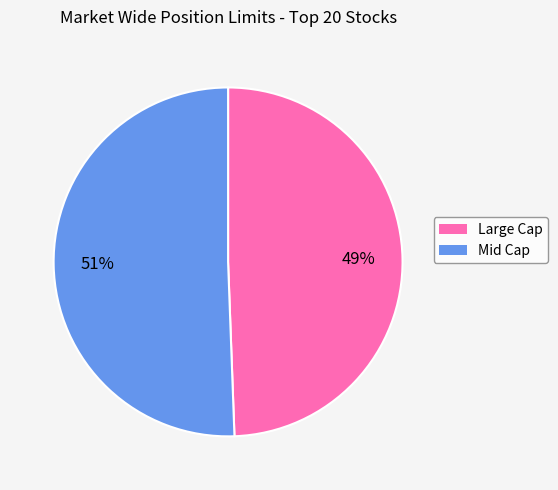

To the nearest percent, what is the average slice percentage?

50%